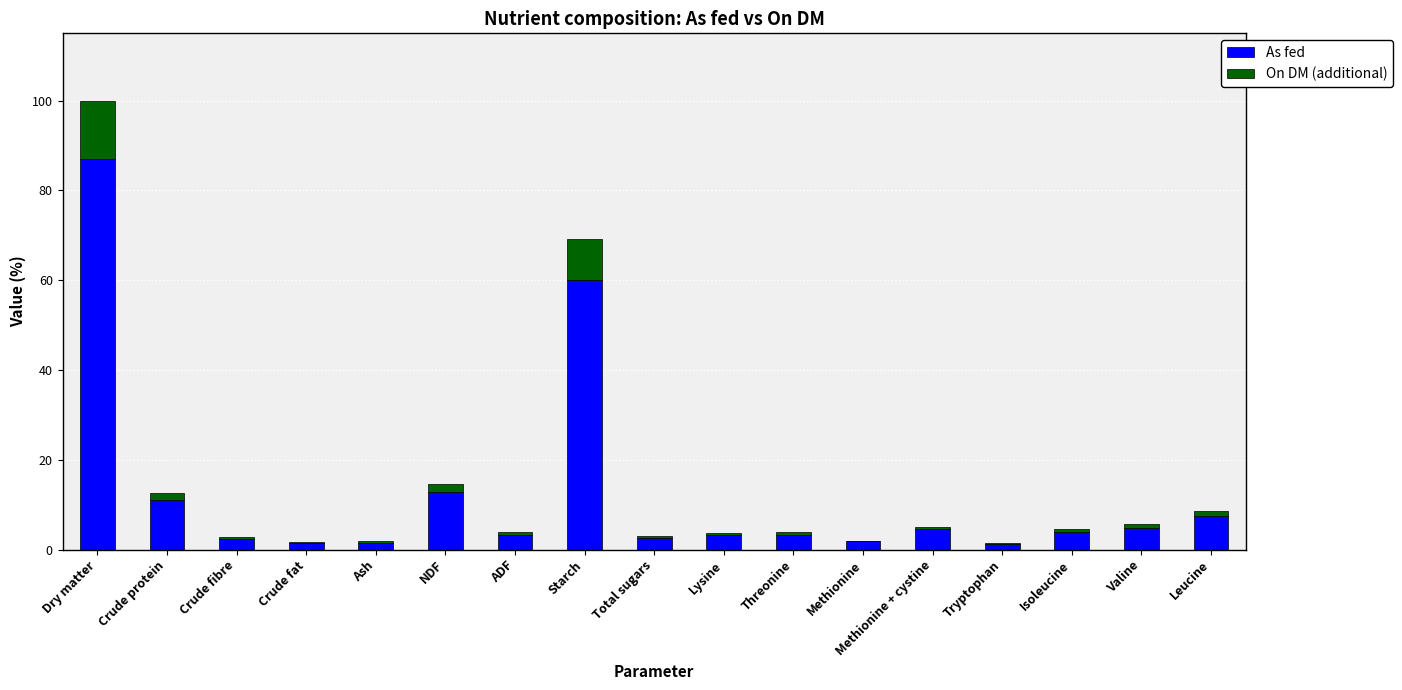

At which label is As fed closest to 44?

Starch